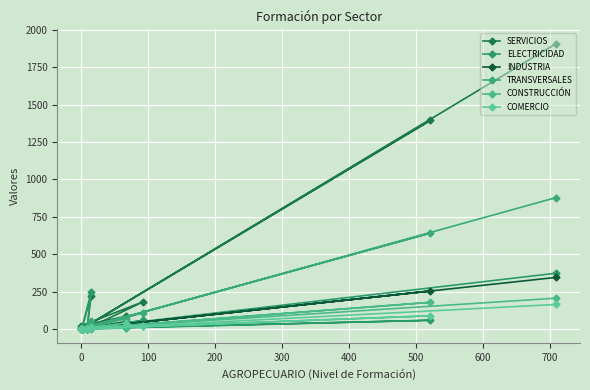

Does the chart display data point markers on the line(s)?

Yes